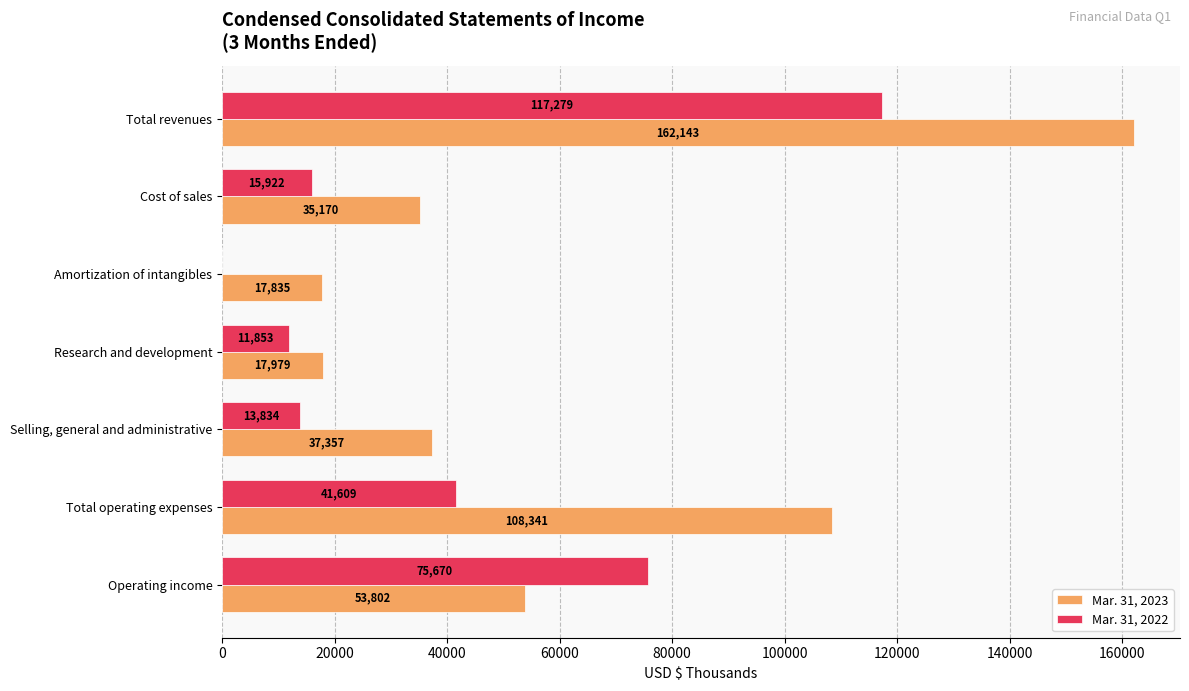

What is the sum of all Mar. 31, 2022 values?

276167